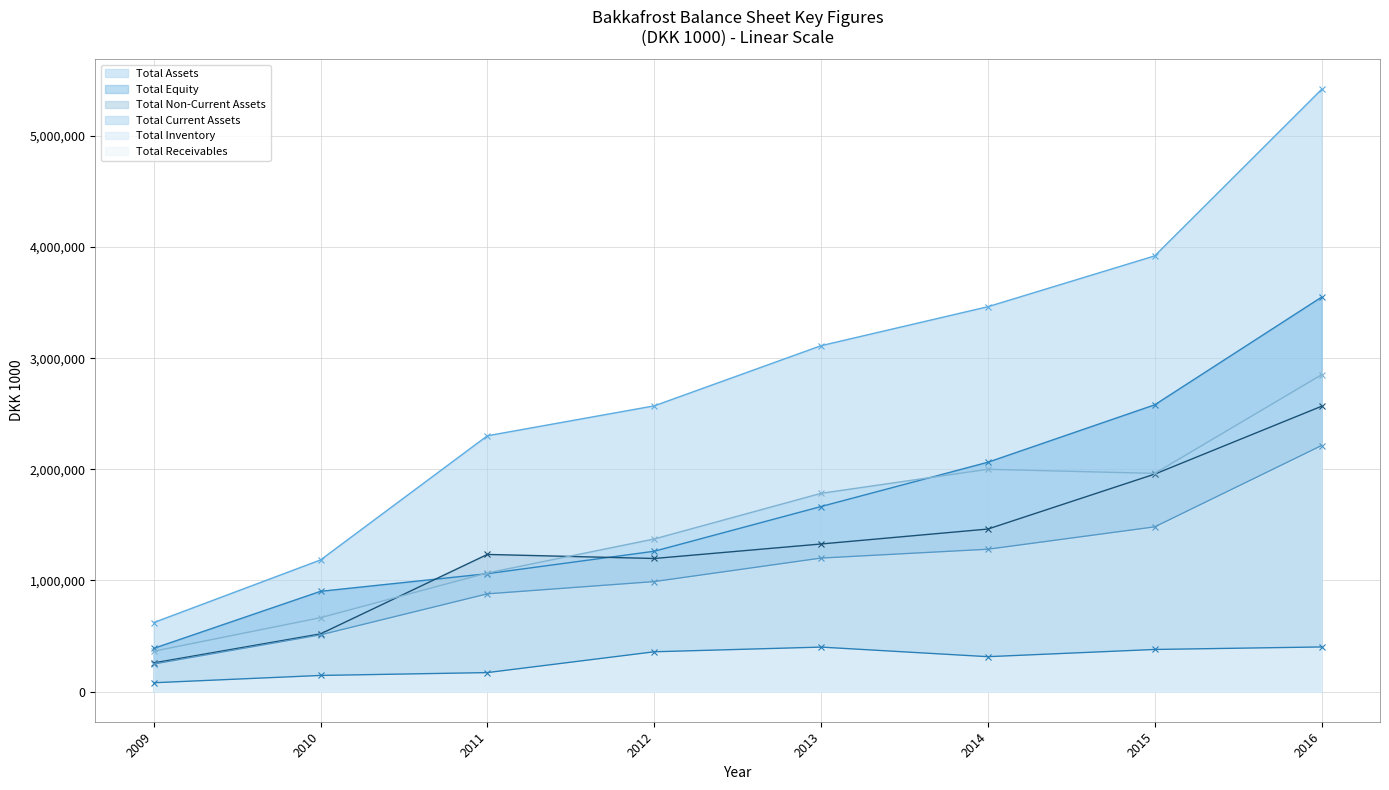

Between 2010 and 2011, which series saw the biggest shift?

Total Assets